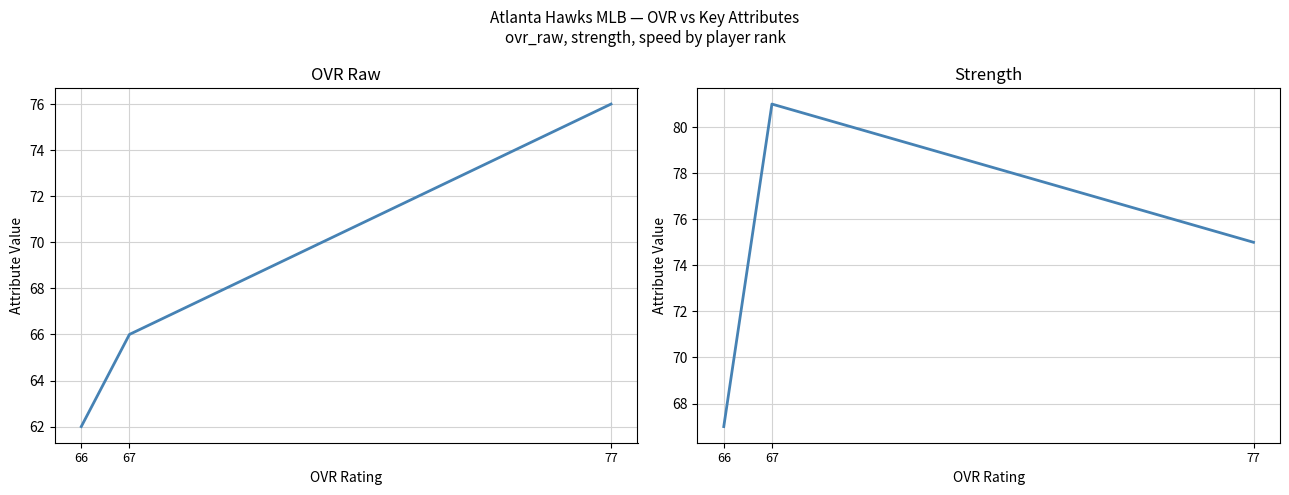

Which series has the widest spread of values?

ovr_raw